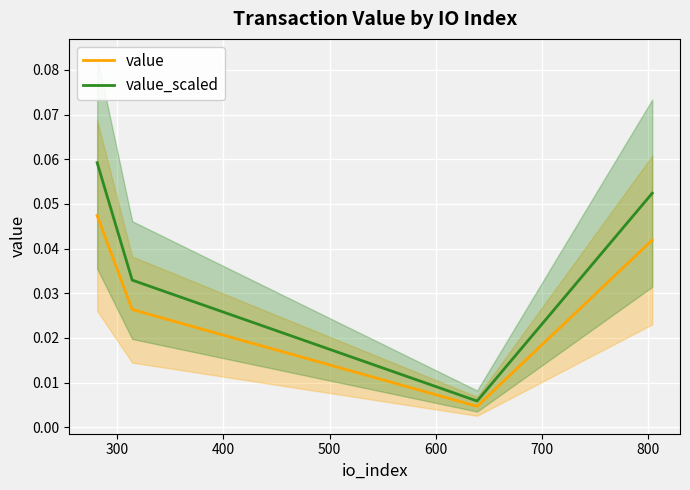

Which series changed the most between 400 and 500?

value_scaled